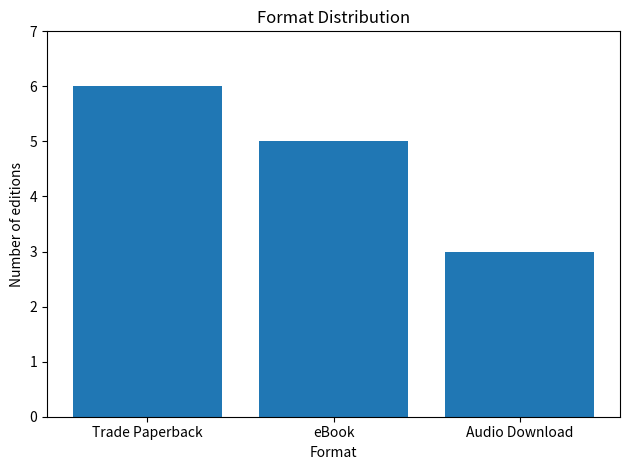

What is the sum of all values?

14